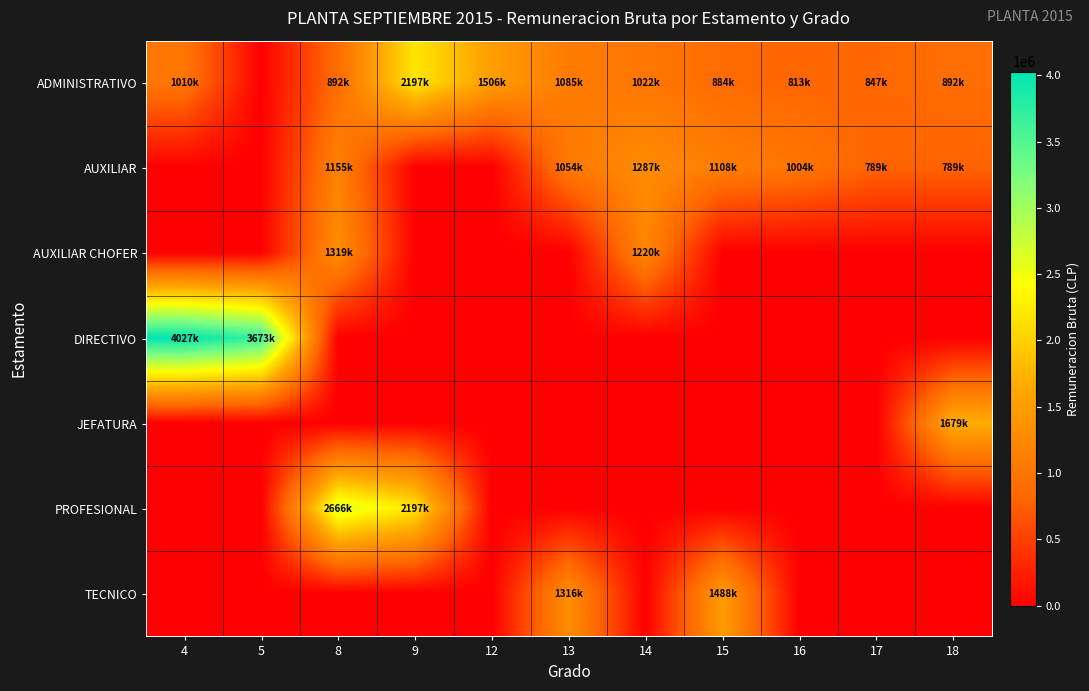

Which series has the largest range (max minus min)?

DIRECTIVO